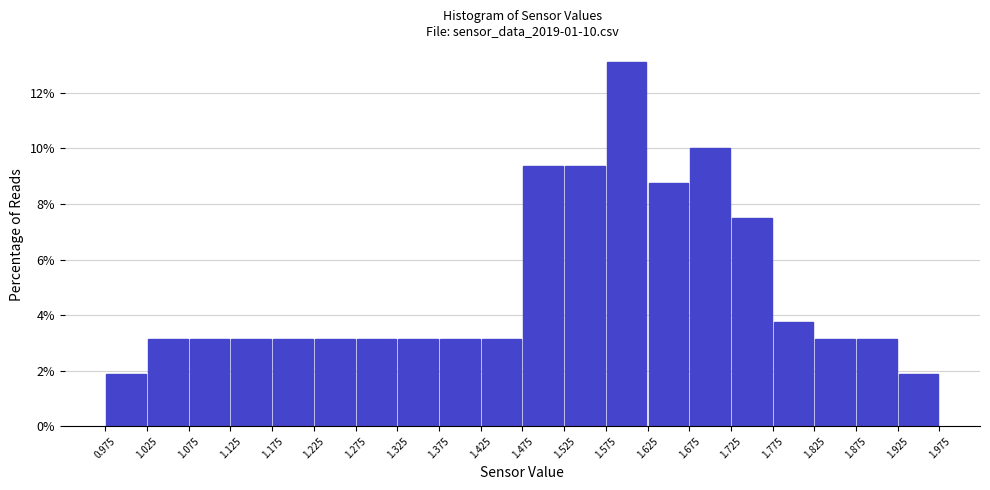

Which range on the x-axis has the tallest bar?

1.575 to 1.625